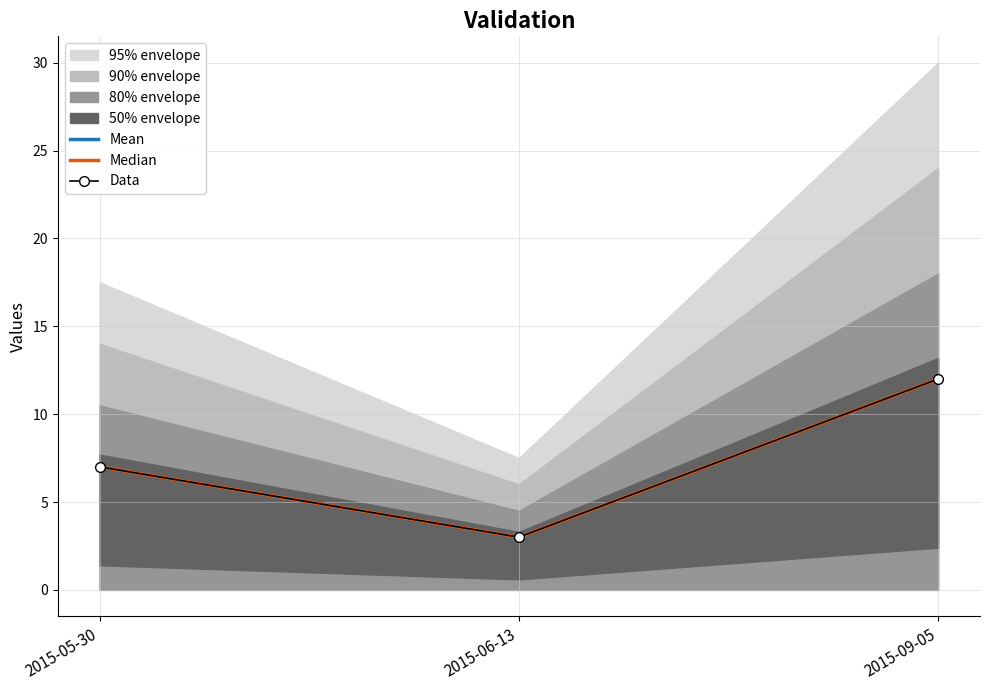

How many values in the Data series exceed 7?

1